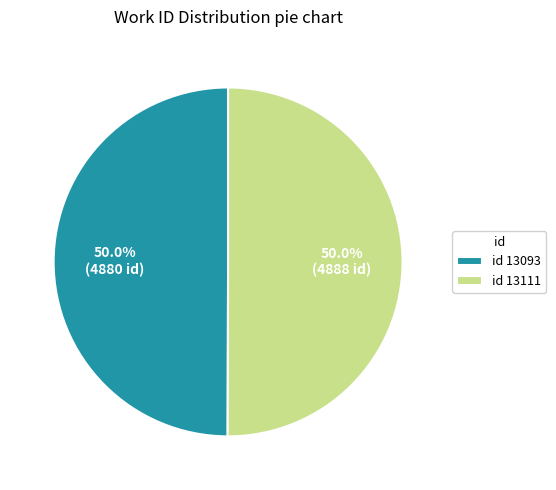

What portion of the pie excludes id 13111?

50.0%